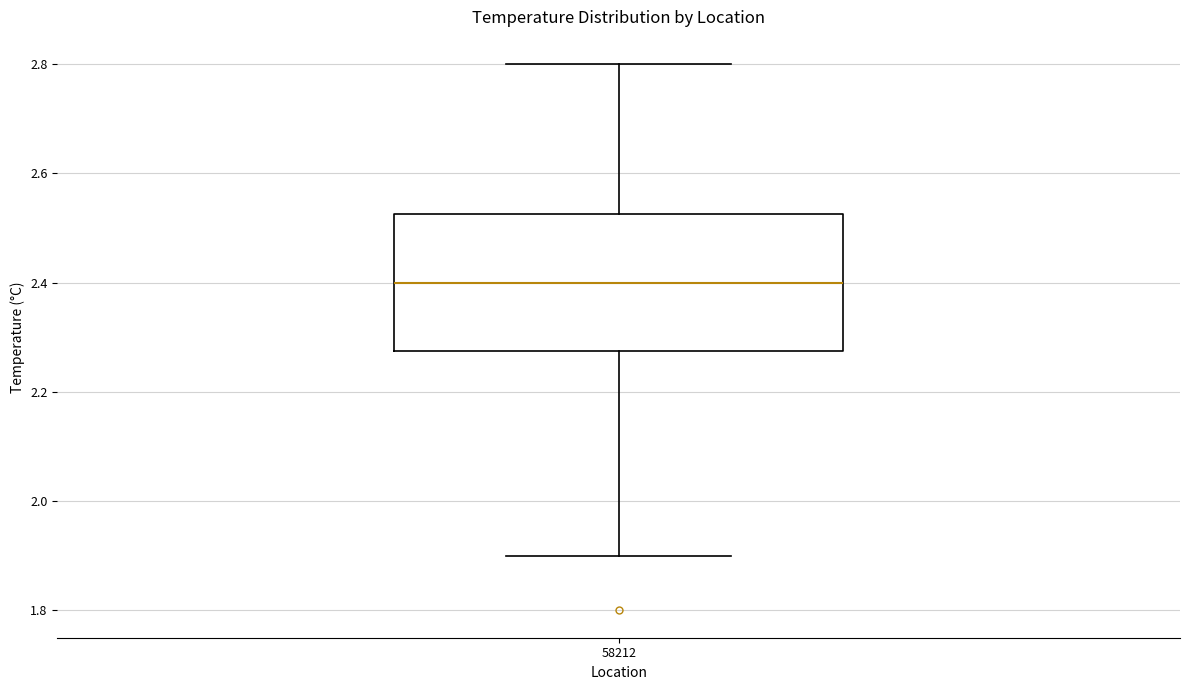

Where does the median line of the box at x = 58212 sit on the y-axis? The values are not printed on the chart, so give them approximately, as read against the axis.

2.40